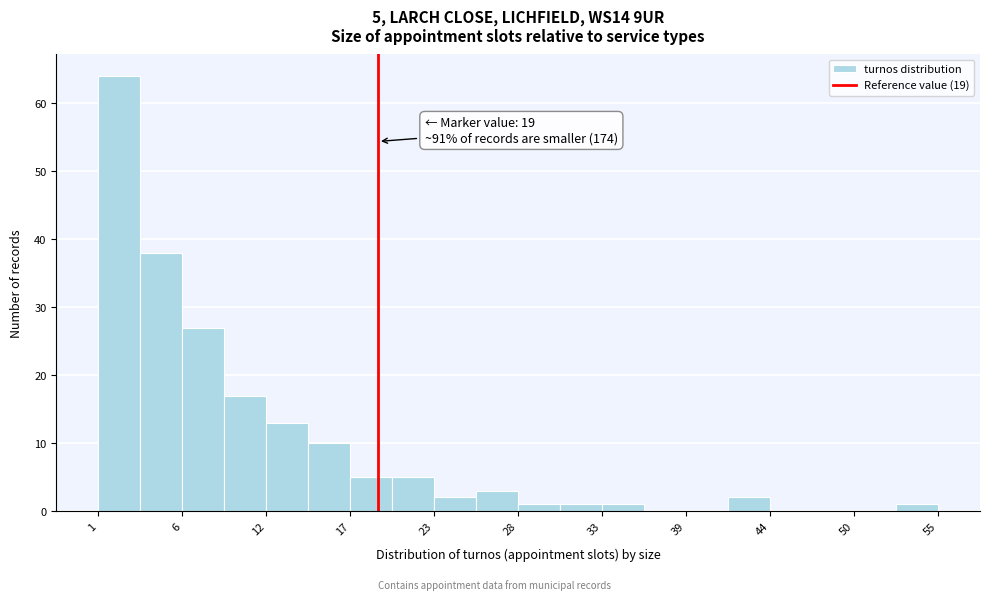

Around what value on the x-axis is the tallest bar? Give the approximate position of its centre, as read against the axis.

2